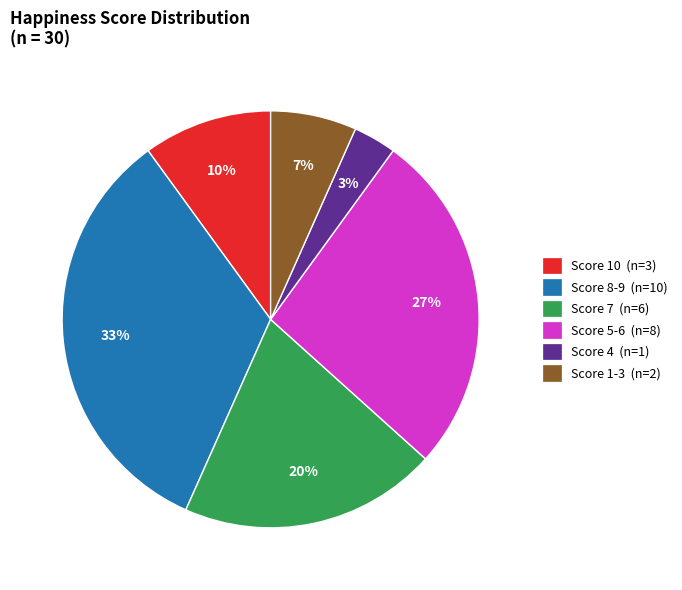

Is there a majority slice in this chart?

No